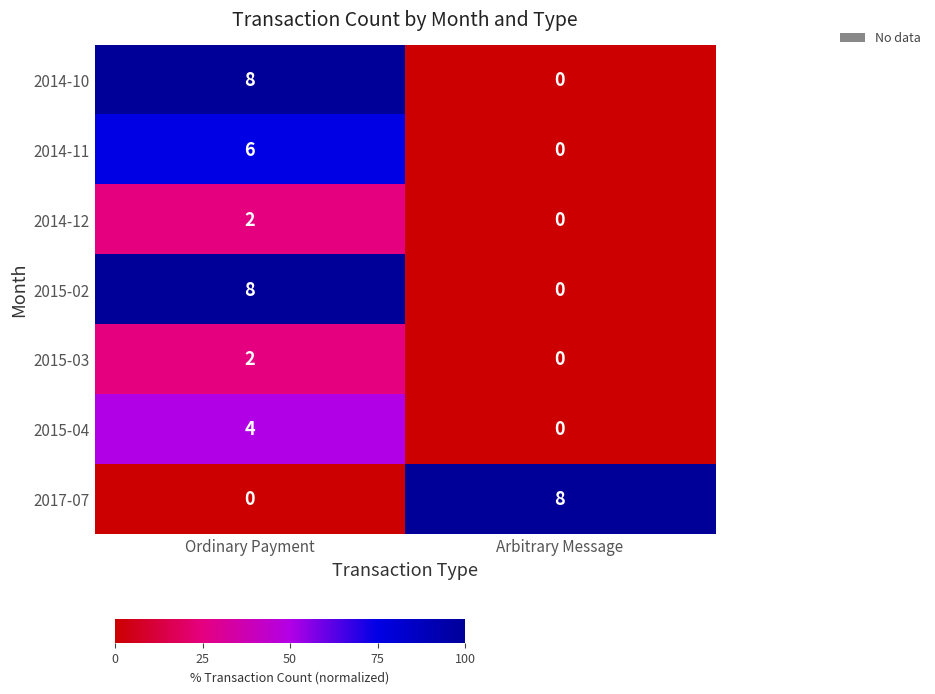

What is the difference between the 2014-10 values at Ordinary Payment and Arbitrary Message?

8